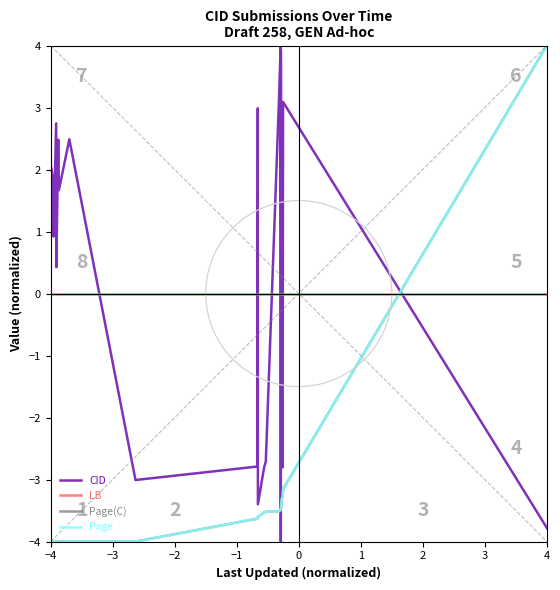

How many values in Page(C) are above zero?

2